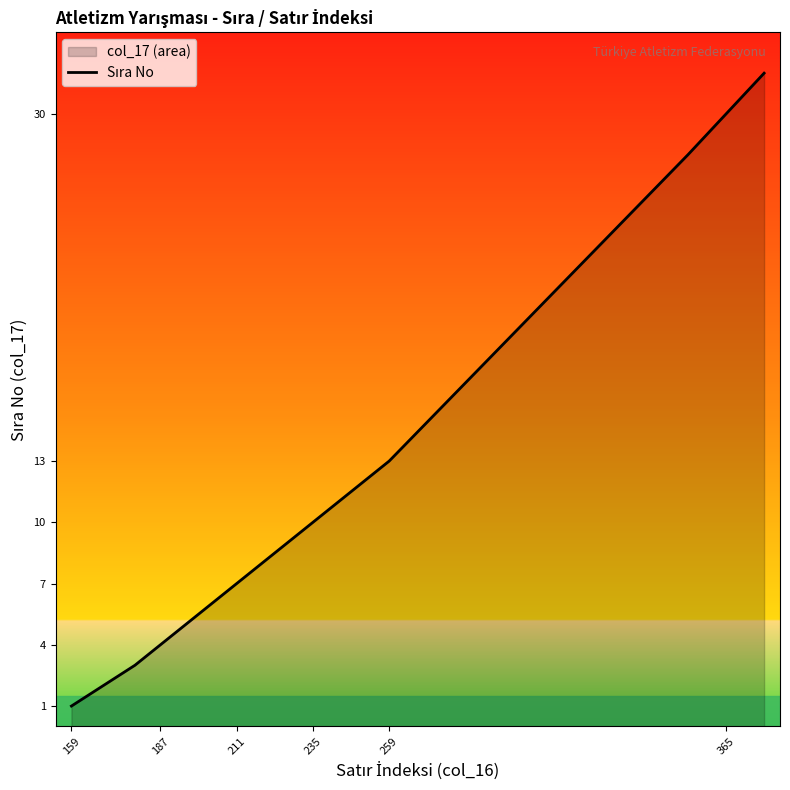

True or false: the data shows 6 at 235.

False